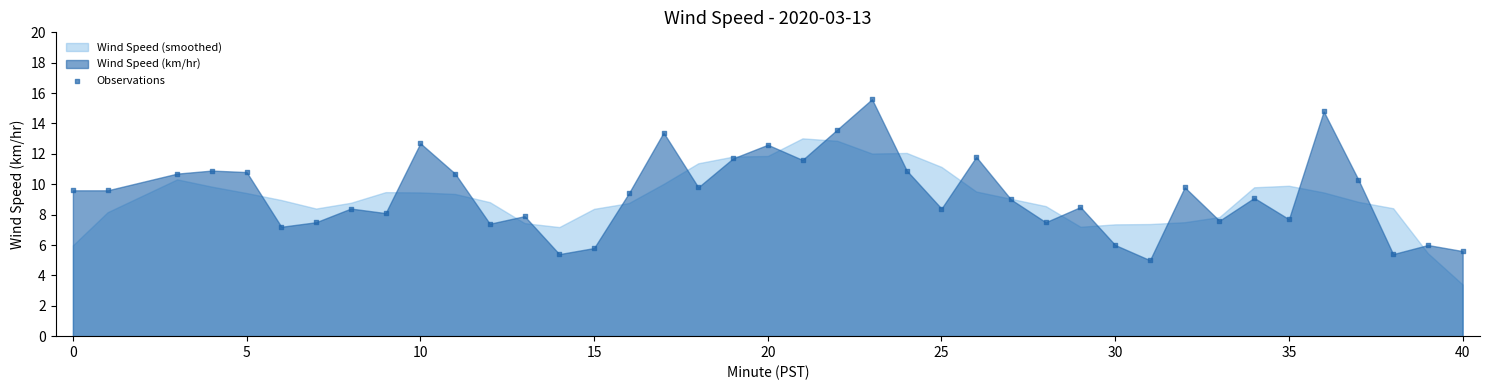

What is the range of X values (max minus min)?

40.0